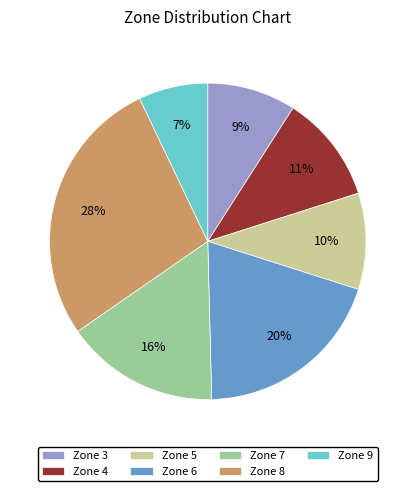

How many slices are in this pie chart?

7